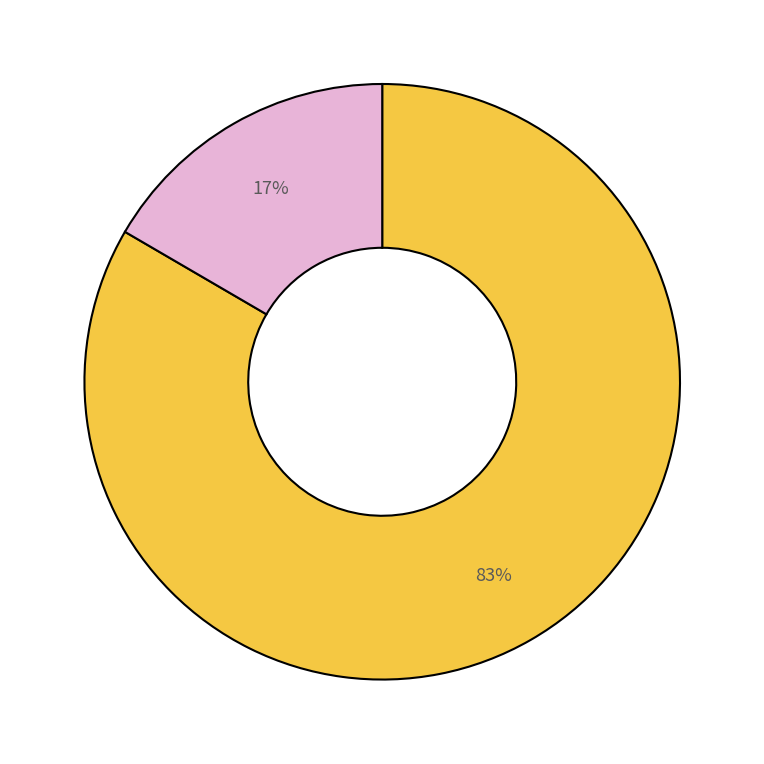

To the nearest percent, what is the average slice percentage?

50%